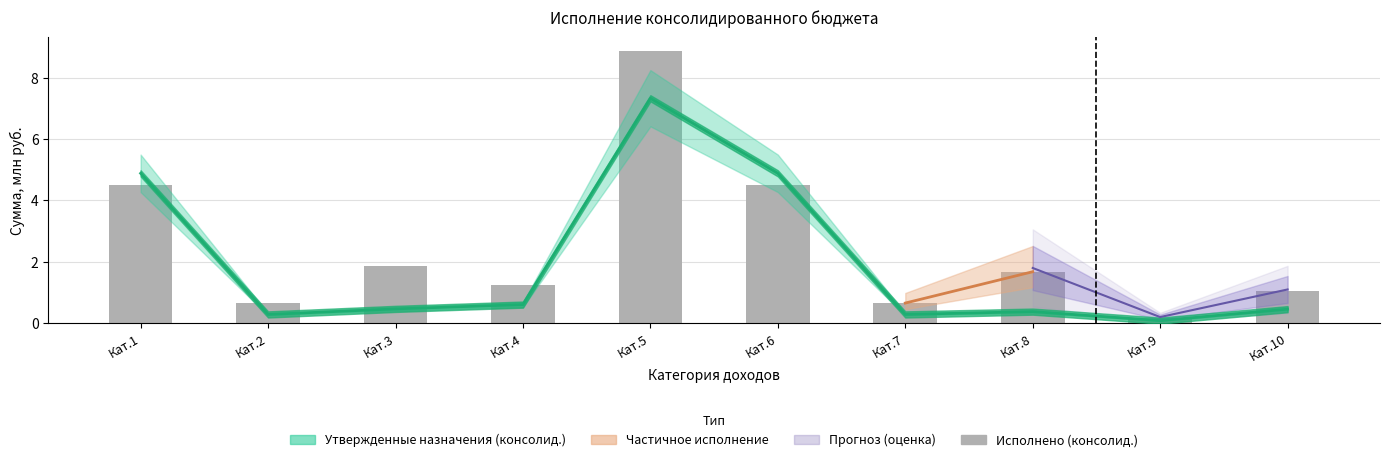

What is the sum of all values?

25.2